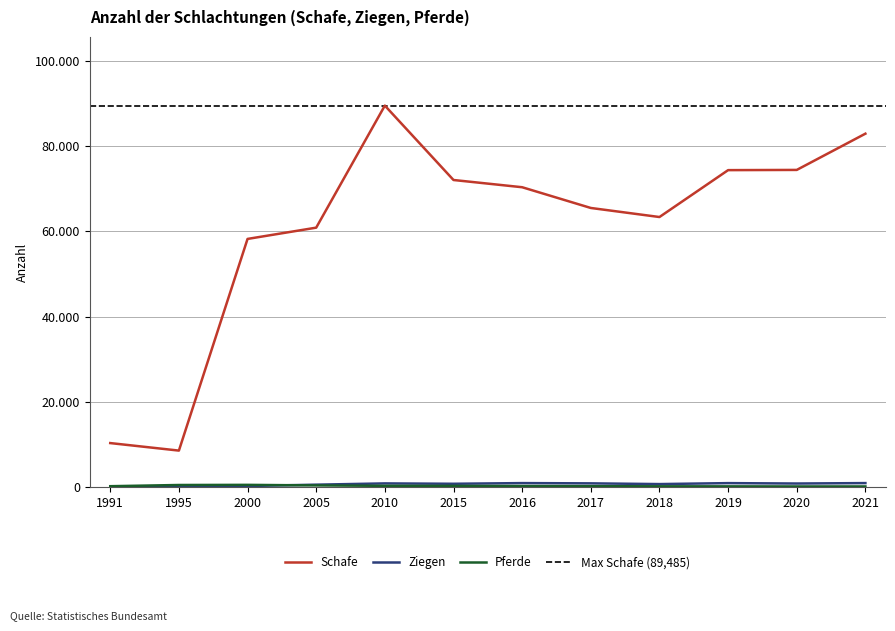

What is the difference between the maximum and second lowest values in the Pferde series?

373